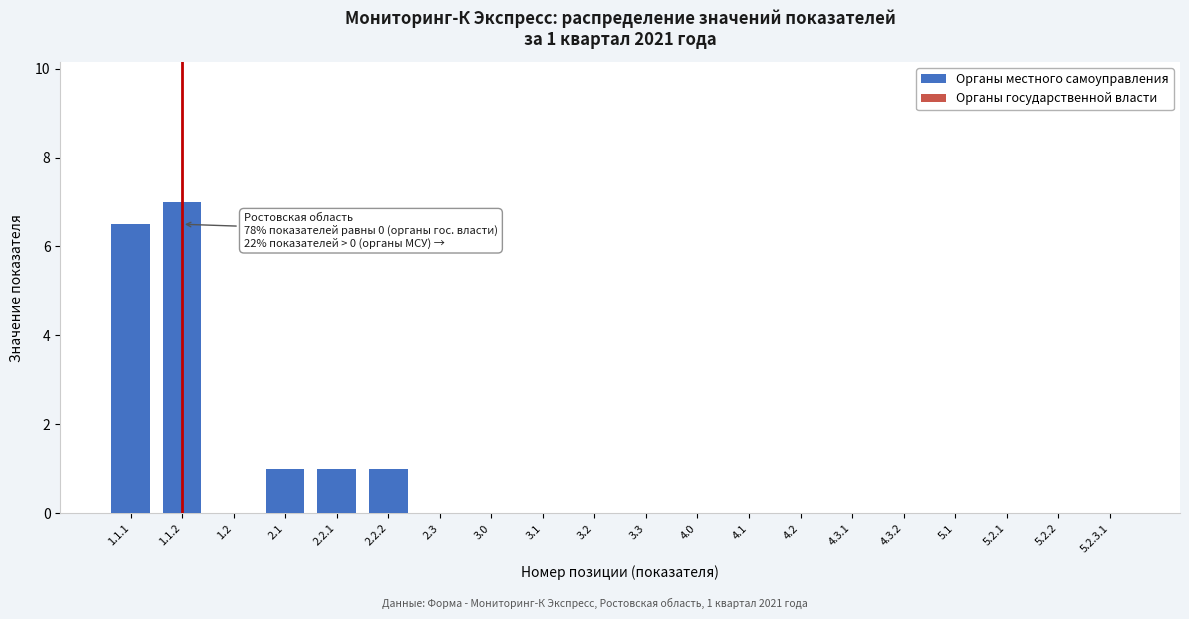

Reading left to right, extract all data points from this chart.

1.1.1=6.5	1.1.2=7.0	1.2=0.0	2.1=1.0	2.2.1=1.0	2.2.2=1.0	2.3=0.0	3.0=0.0	3.1=0.0	3.2=0.0	3.3=0.0	4.0=0.0	4.1=0.0	4.2=0.0	4.3.1=0.0	4.3.2=0.0	5.1=0.0	5.2.1=0.0	5.2.2=0.0	5.2.3.1=0.0